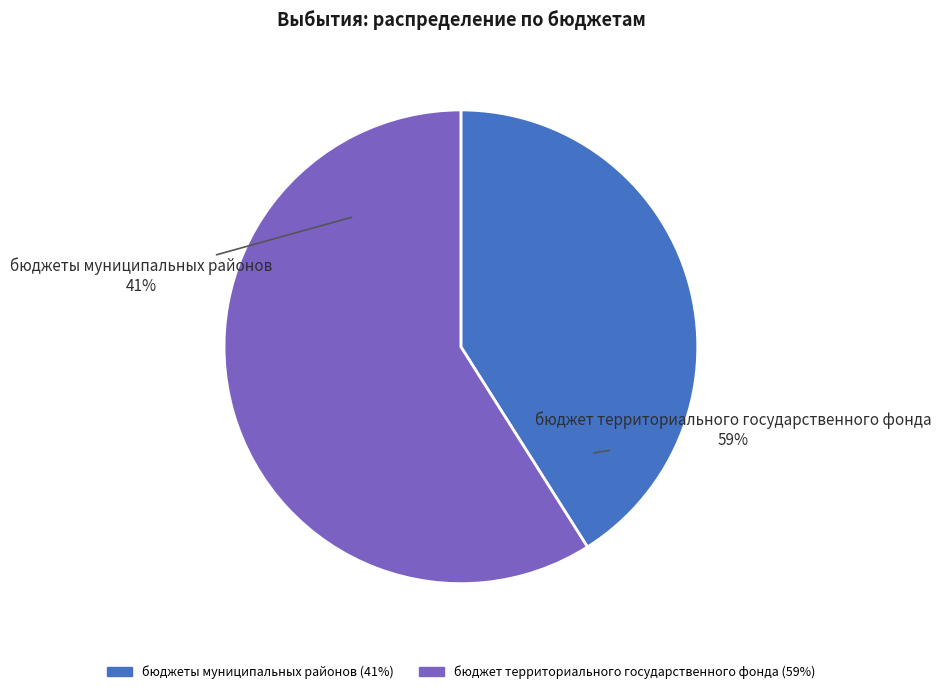

Does any single category account for the majority?

Yes